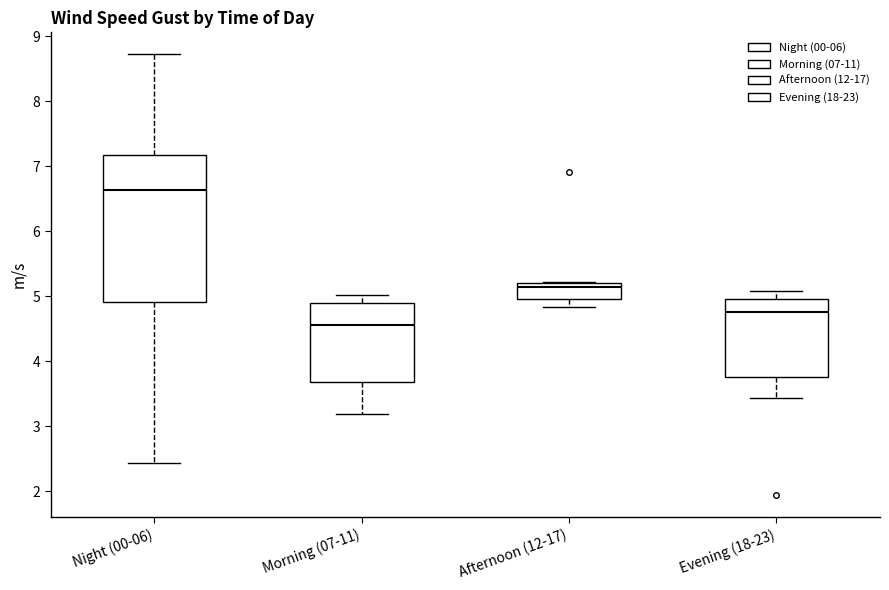

Reading left to right, transcribe this box plot: for each box, give where its median line is, the range the box spans, and where its two whiskers end, as read against the y-axis. The values are not printed on the chart, so give them approximately, as read against the axis.

Night (00-06): median 6.6, box 4.9 to 7.2, whiskers 2.4 to 8.7
Morning (07-11): median 4.6, box 3.7 to 4.9, whiskers 3.2 to 5.0
Afternoon (12-17): median 5.1, box 5.0 to 5.2, whiskers 4.8 to 5.2
Evening (18-23): median 4.8, box 3.8 to 5.0, whiskers 3.4 to 5.1